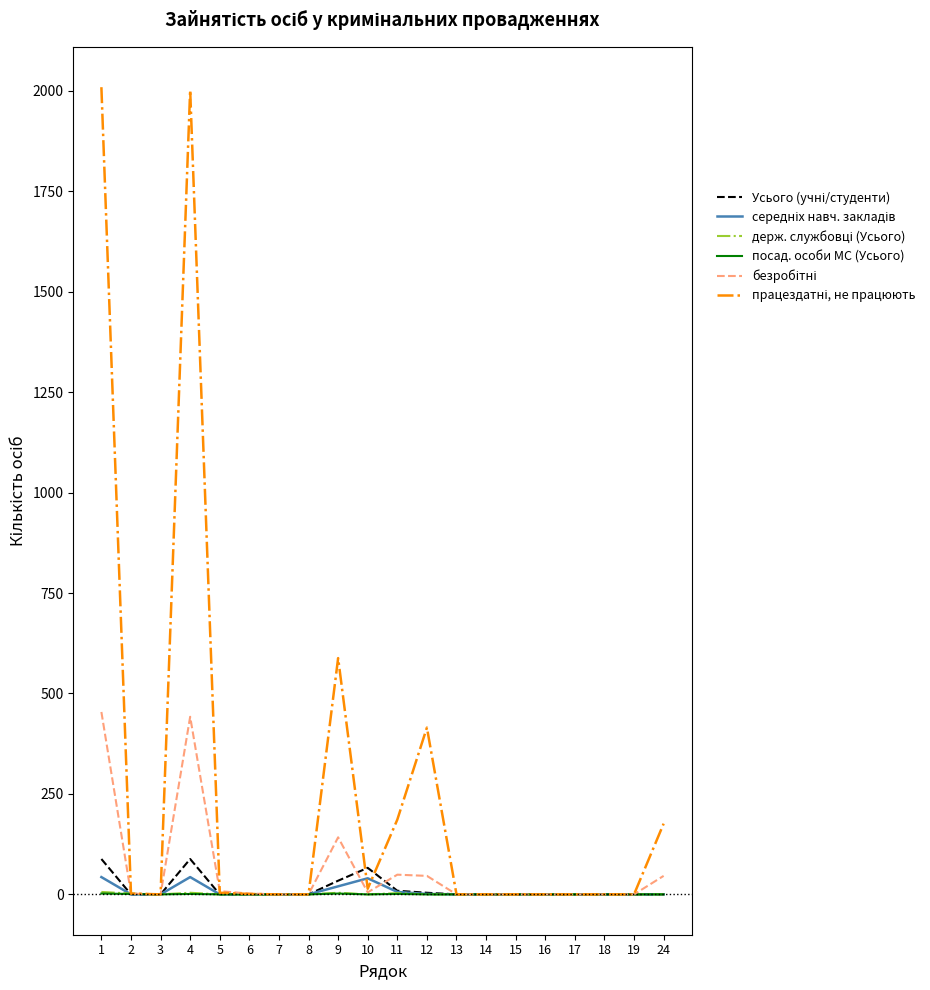

What is the greatest value displayed?

2009